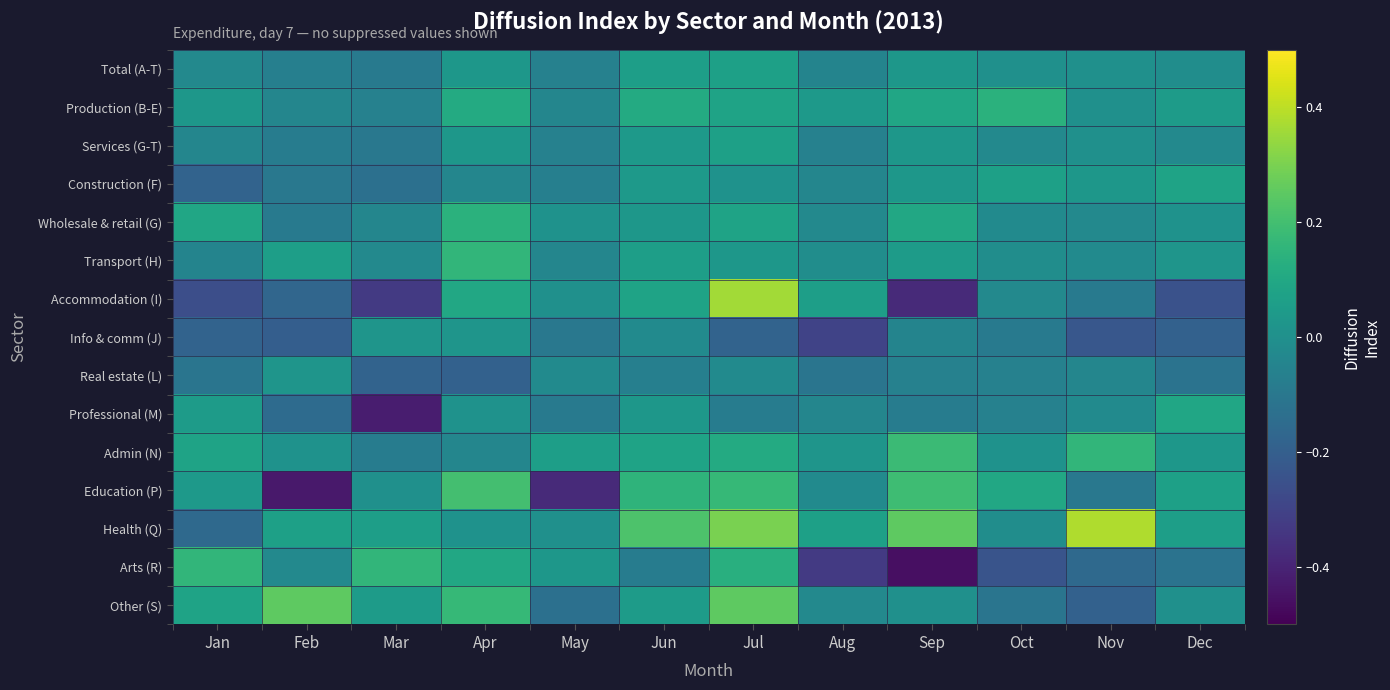

Which series has the largest range (max minus min)?

Accommodation (I)